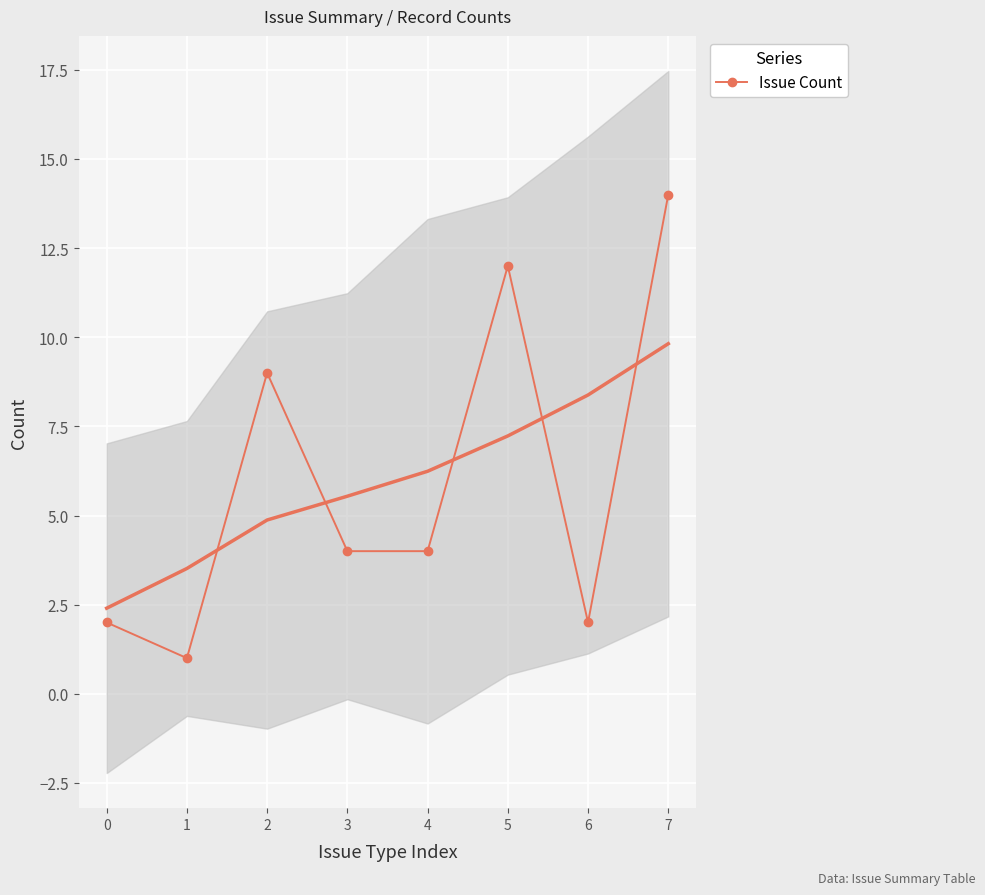

The value at 6 is 3. True or false?

False